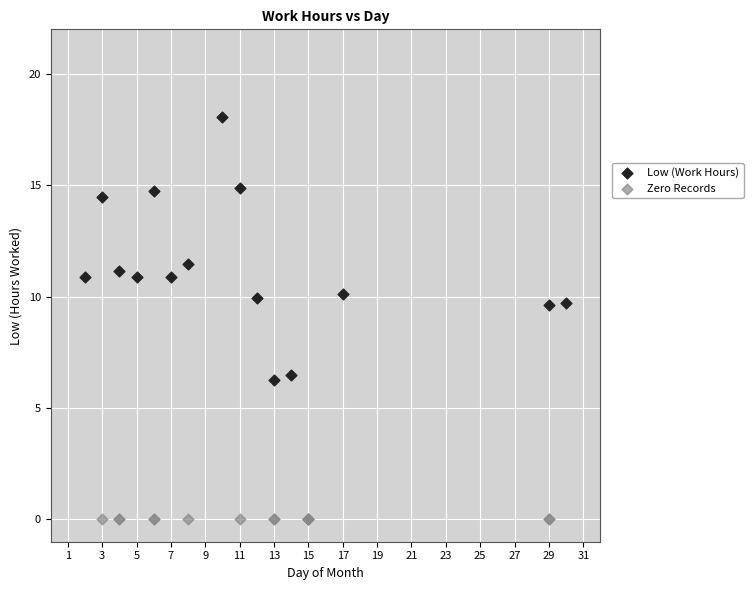

Which series contains the highest Y value?

Low (Work Hours)